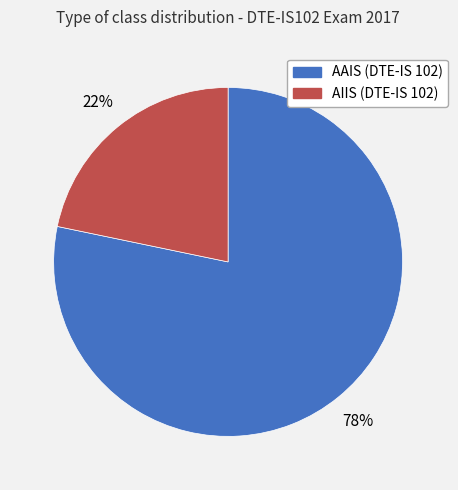

Does AAIS (DTE-IS 102) account for over 50% of the chart?

Yes